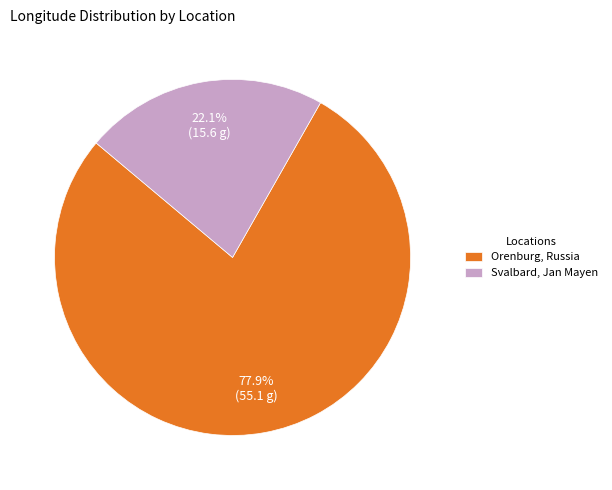

Which category has the smallest portion of the pie?

Svalbard, Jan Mayen